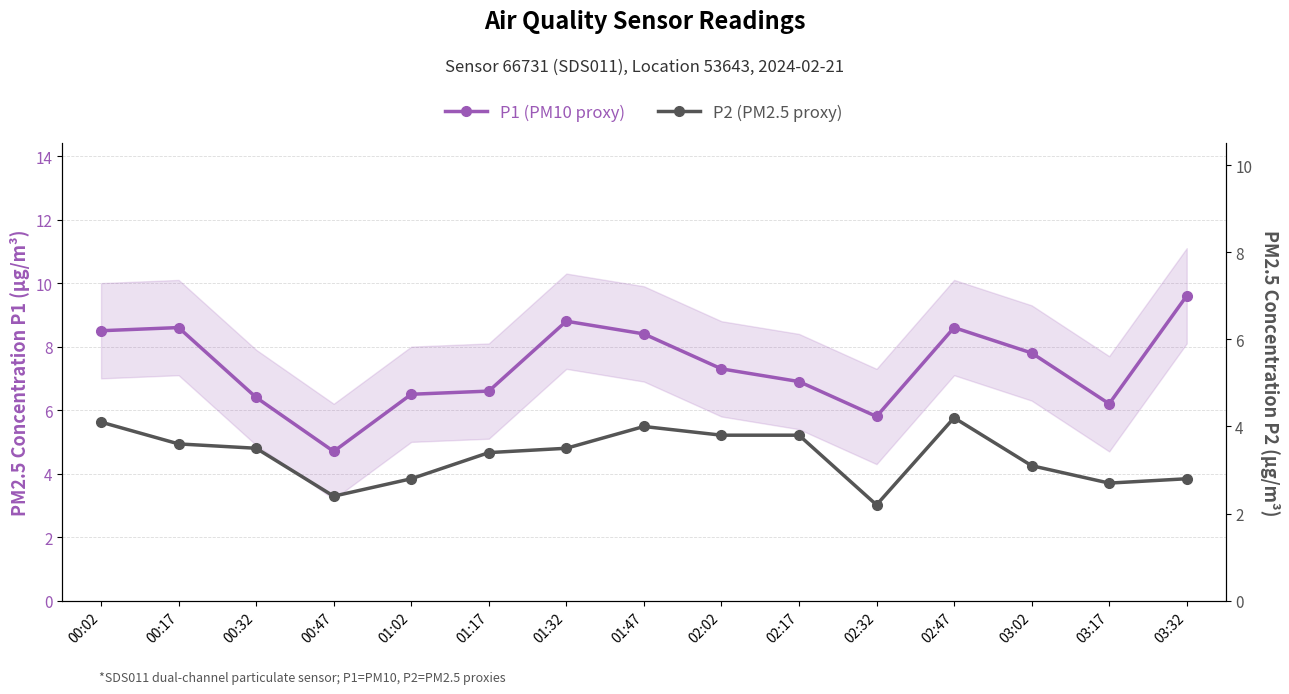

True or false: P2 (PM2.5 proxy) has more than 2 interior local peaks.

False